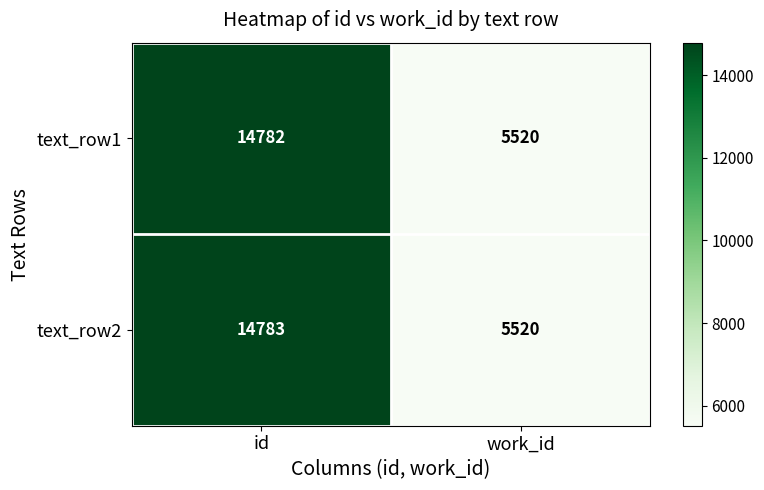

Which series has the widest spread of values?

text_row2